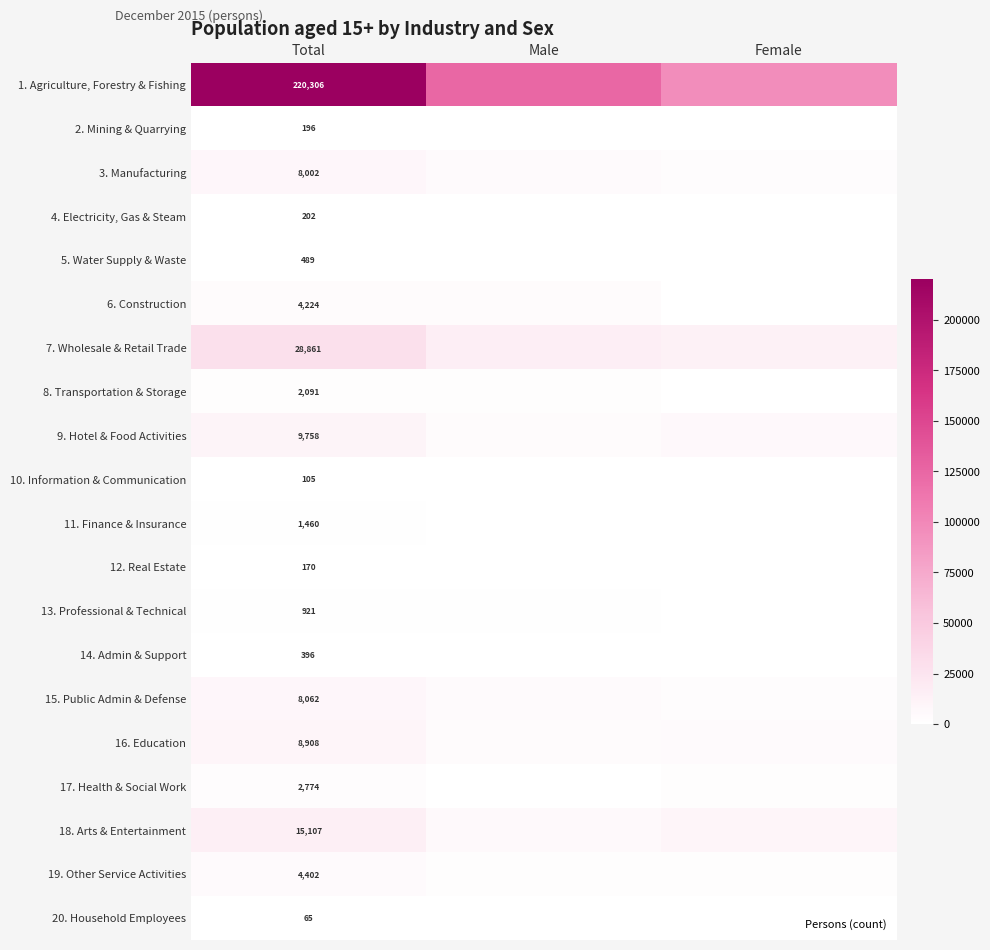

True or false: 8. Transportation & Storage has a value of 452 at Total.

False